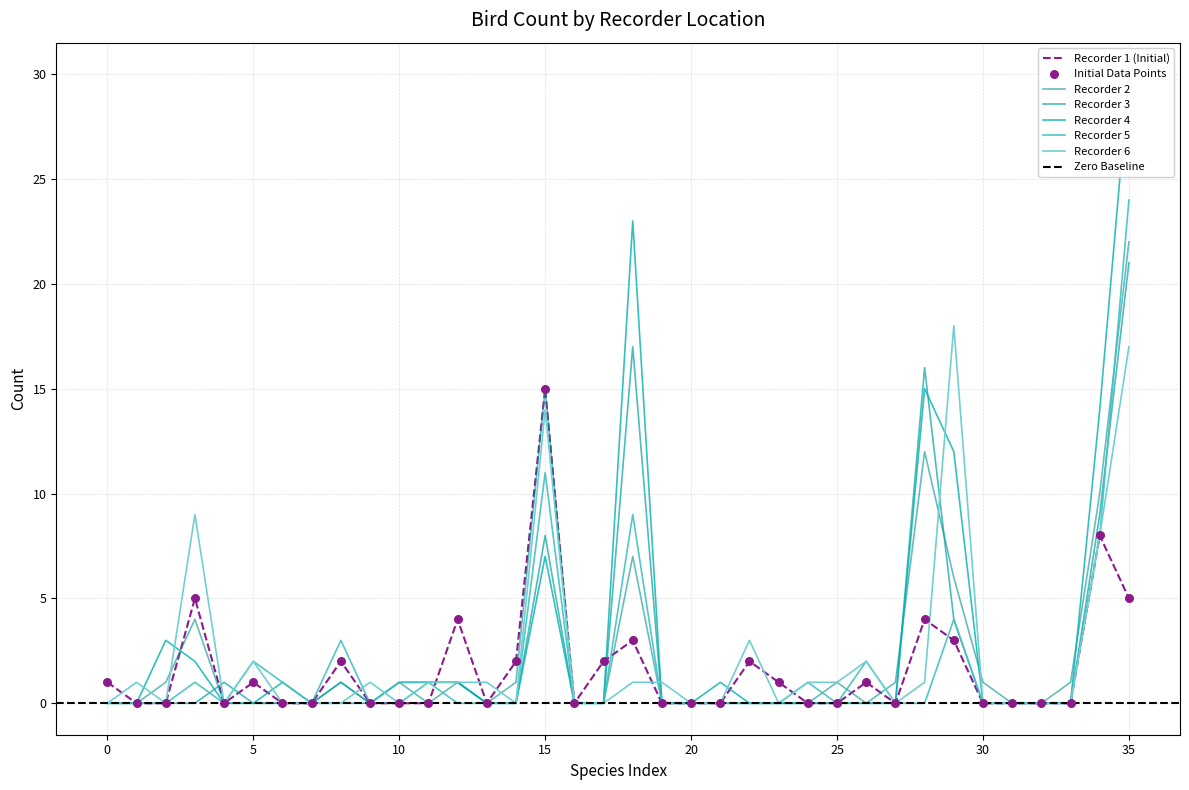

Which series has the largest total across all categories?

Recorder 4